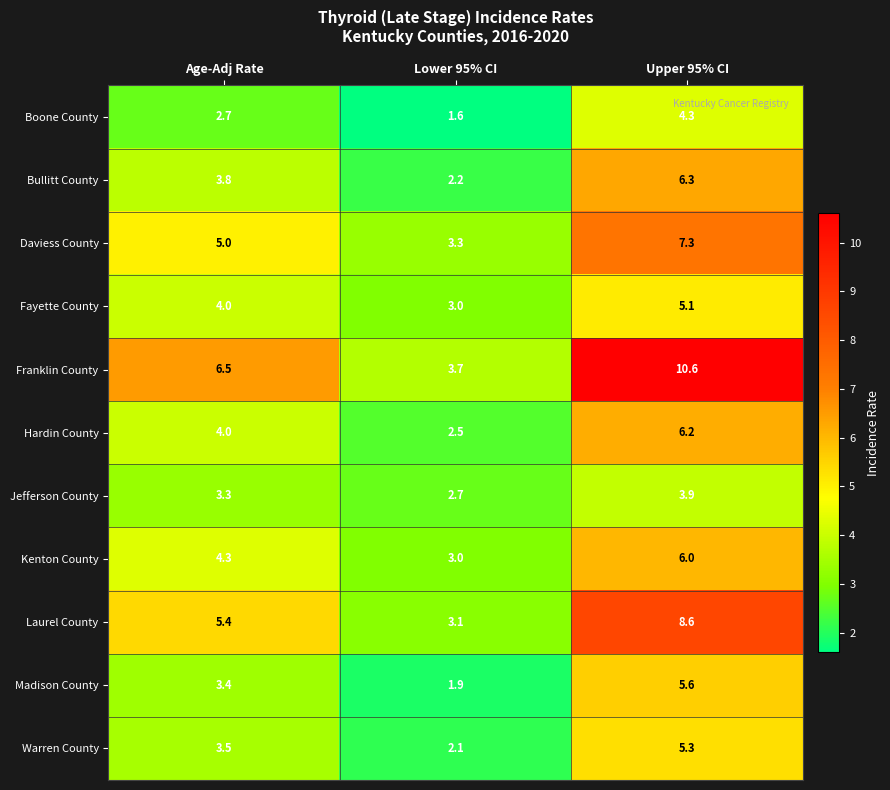

The Daviess County series shows 5.0 at Age-Adj Rate. True or false?

True